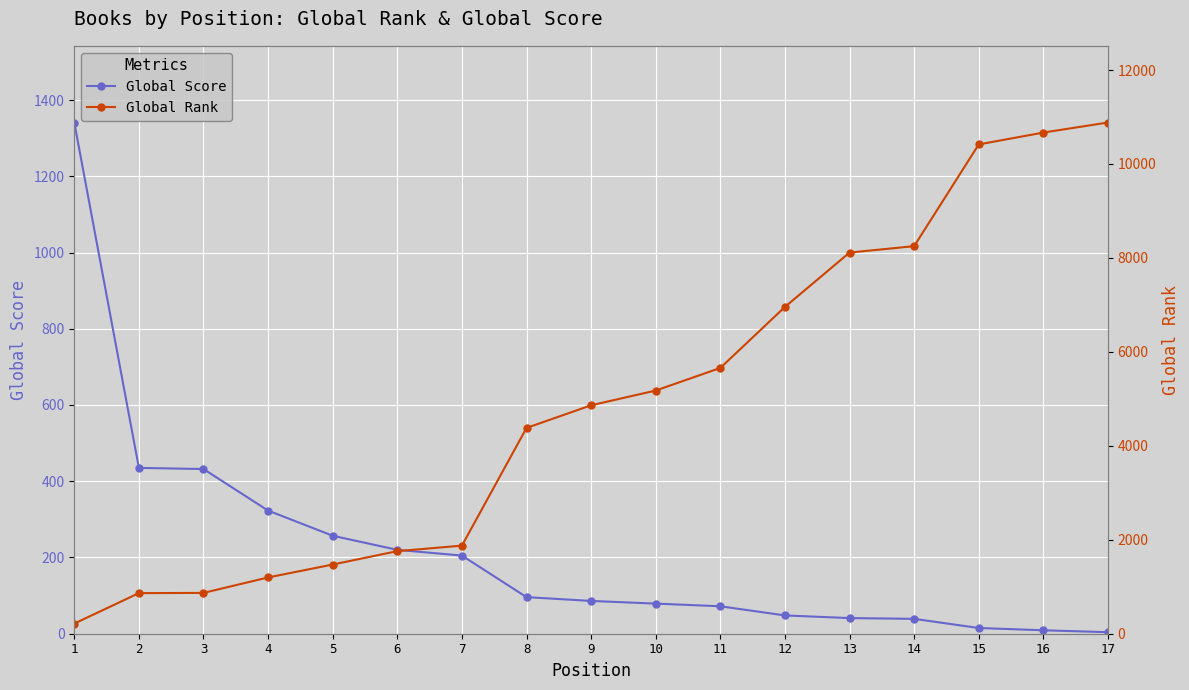

Is it true that Global Score equals 146 at 5?

False